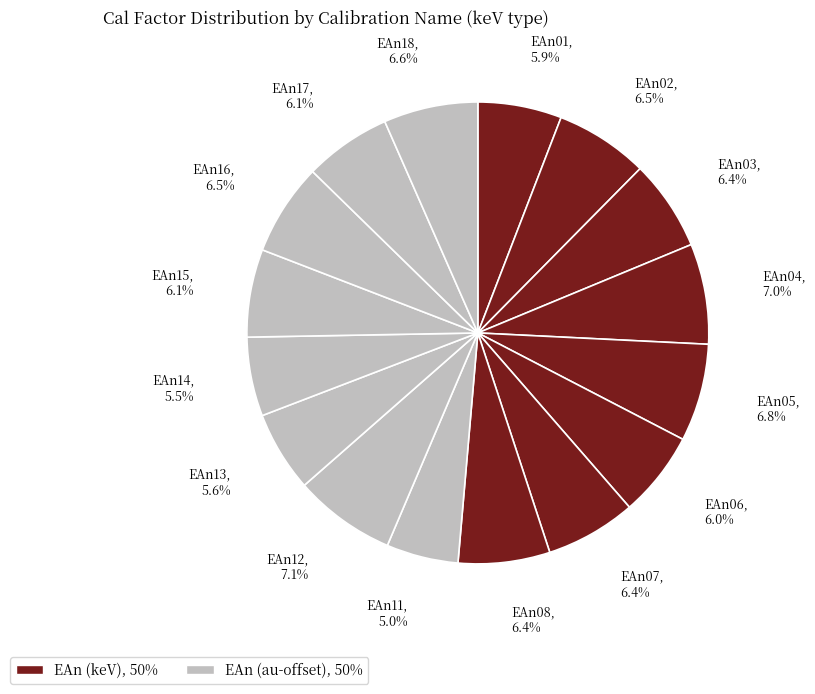

How many segments does this pie chart have?

16